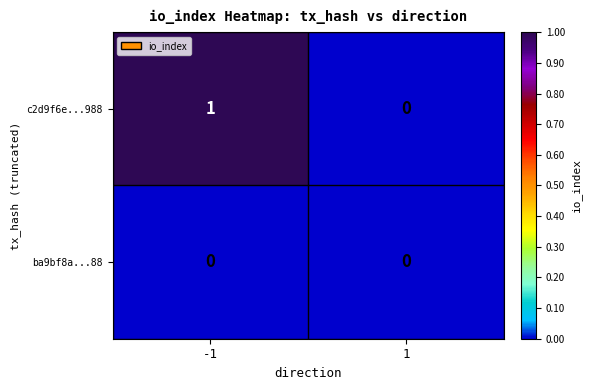

Is it true that ba9bf8a...88 equals 0 at -1?

True